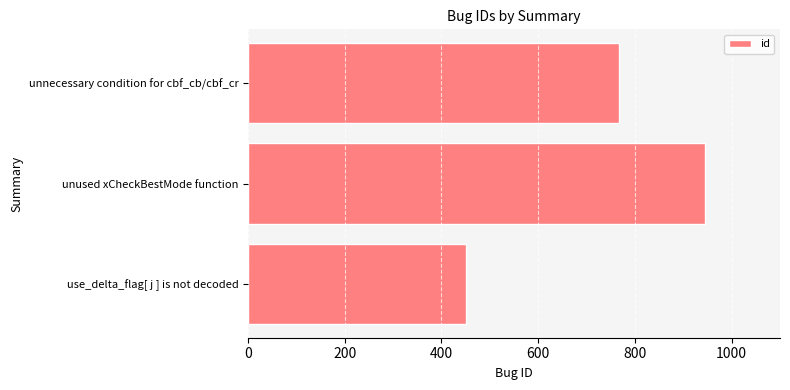

Are the bars grouped side by side (vs. stacked)?

No